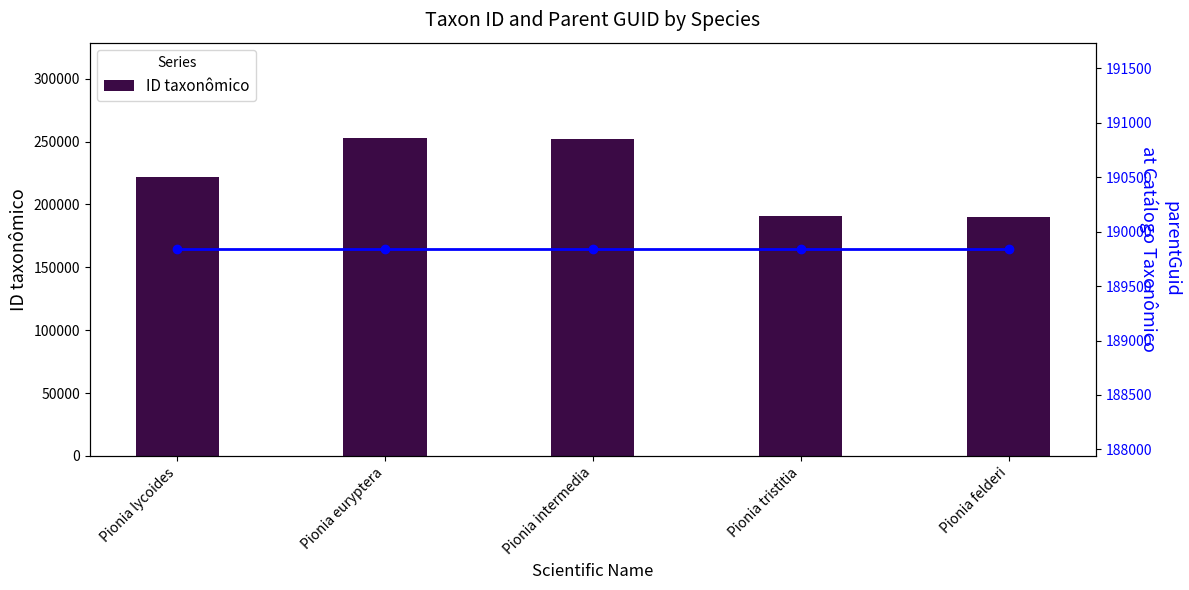

What is the sum of all parentGuid values?

949190